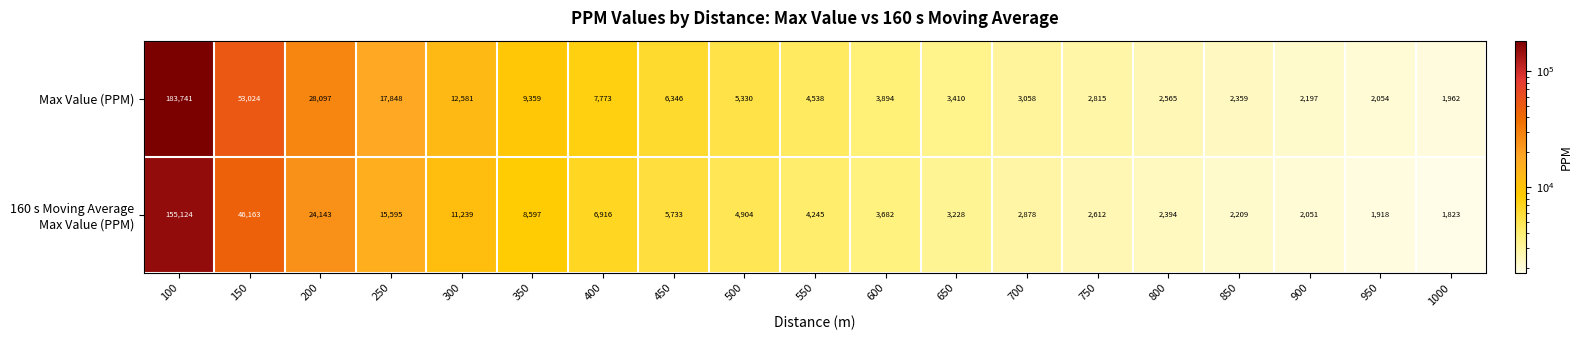

Which series has the largest total across all categories?

Max Value (PPM)